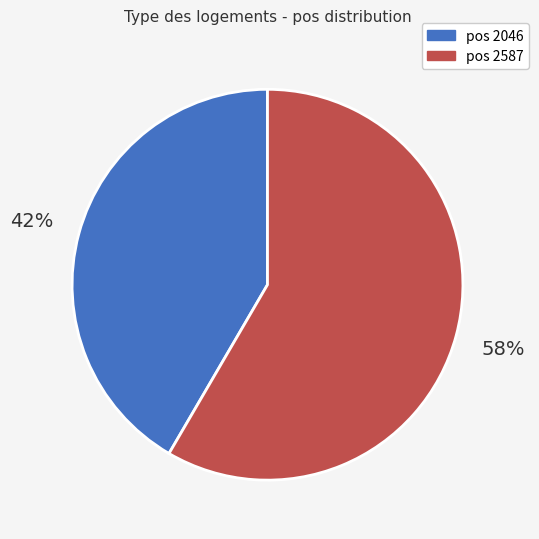

To the nearest percent, what is the average slice percentage?

50%